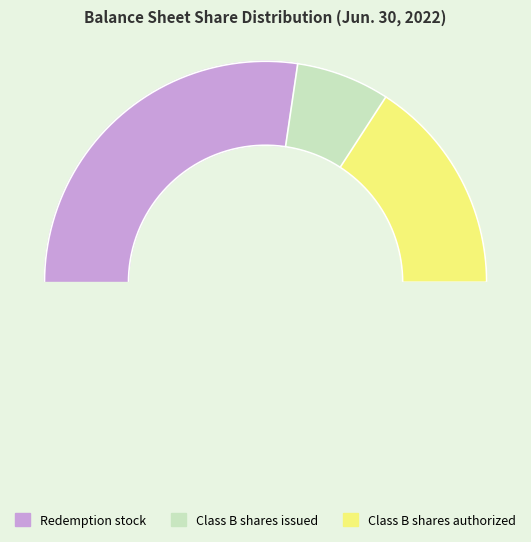

Combined, do Redemption stock and Class B shares issued account for over 50%?

Yes